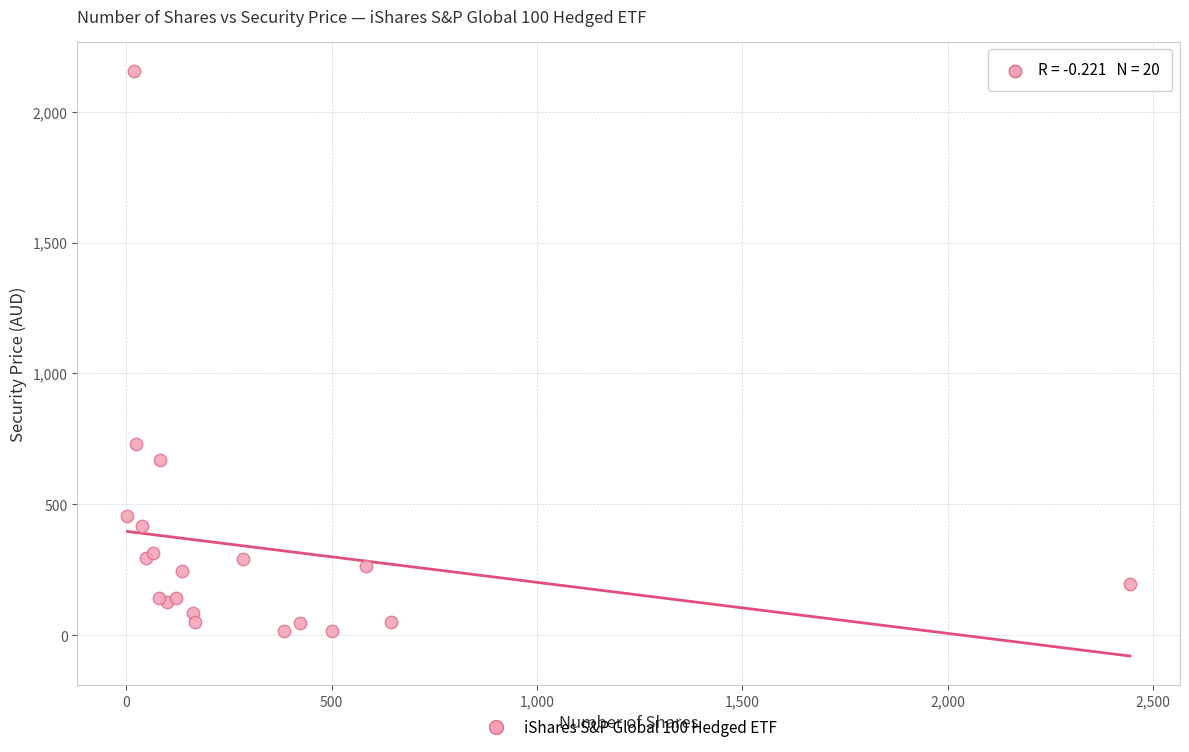

What Y value in the scatter plot is closest to 1085?

731.5